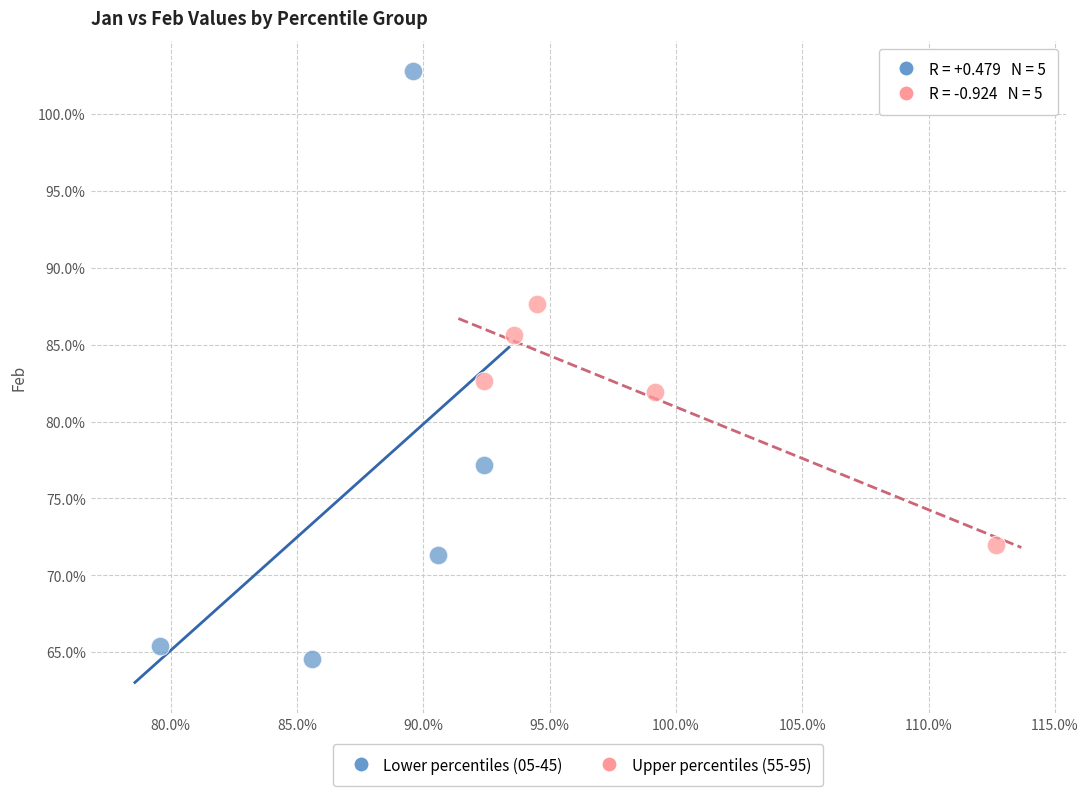

Which series reaches the minimum Y coordinate?

Lower percentiles (05-45)